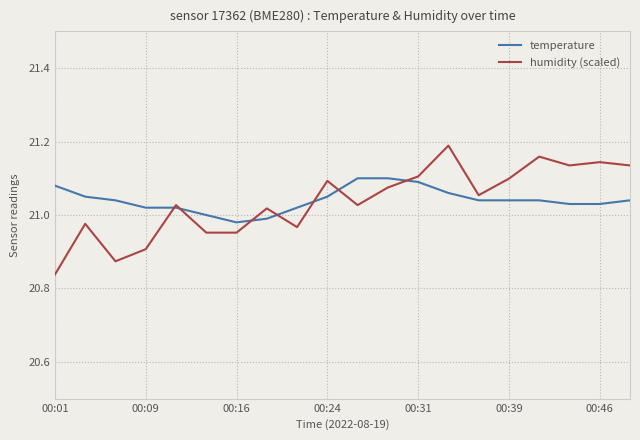

Rank the series by their maximum value, from lowest to highest.

temperature, humidity (scaled)